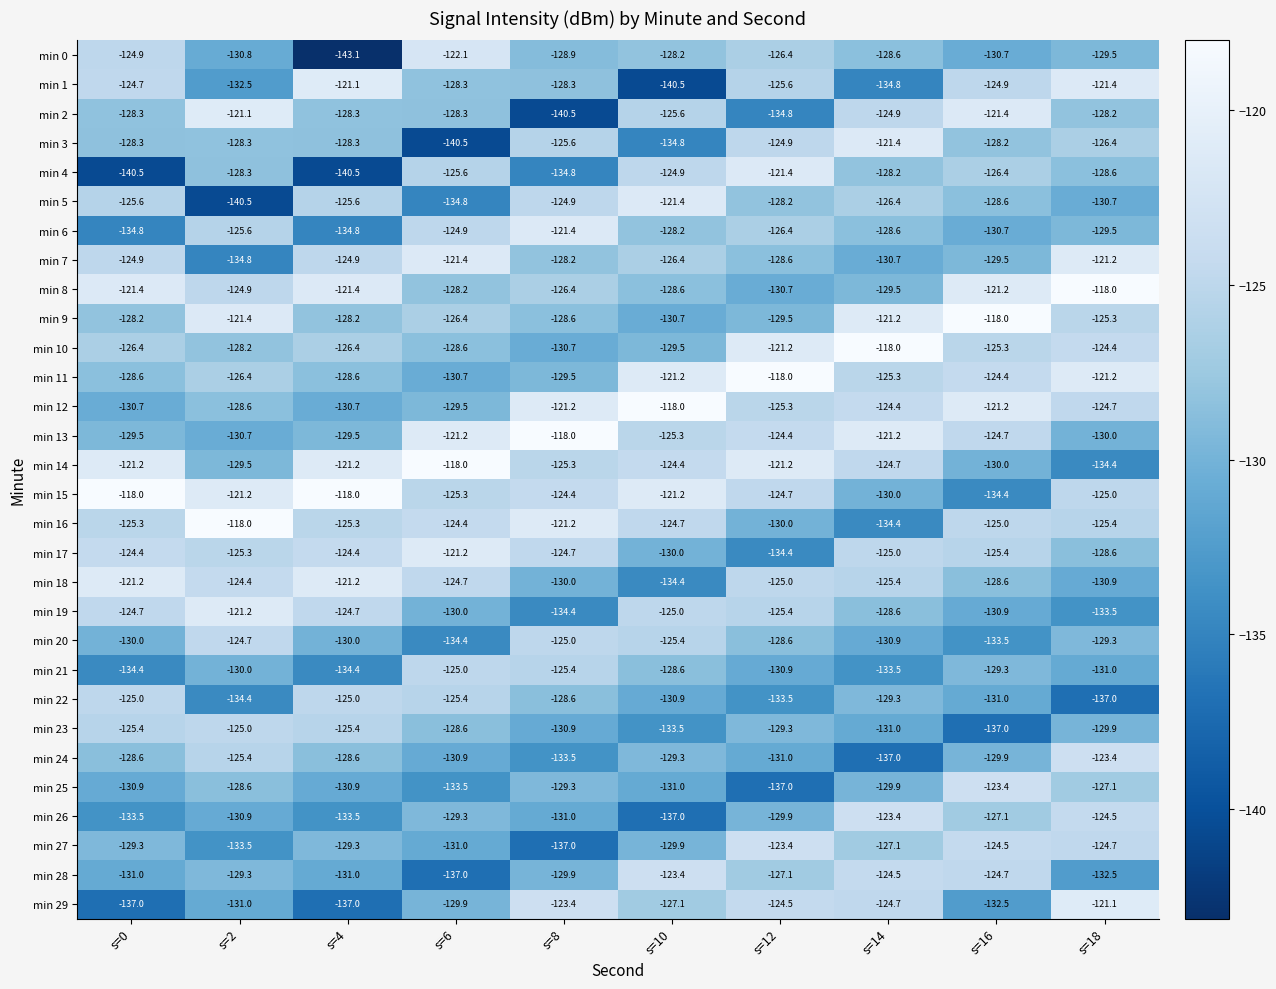

Which series has the largest total across all categories?

min 15